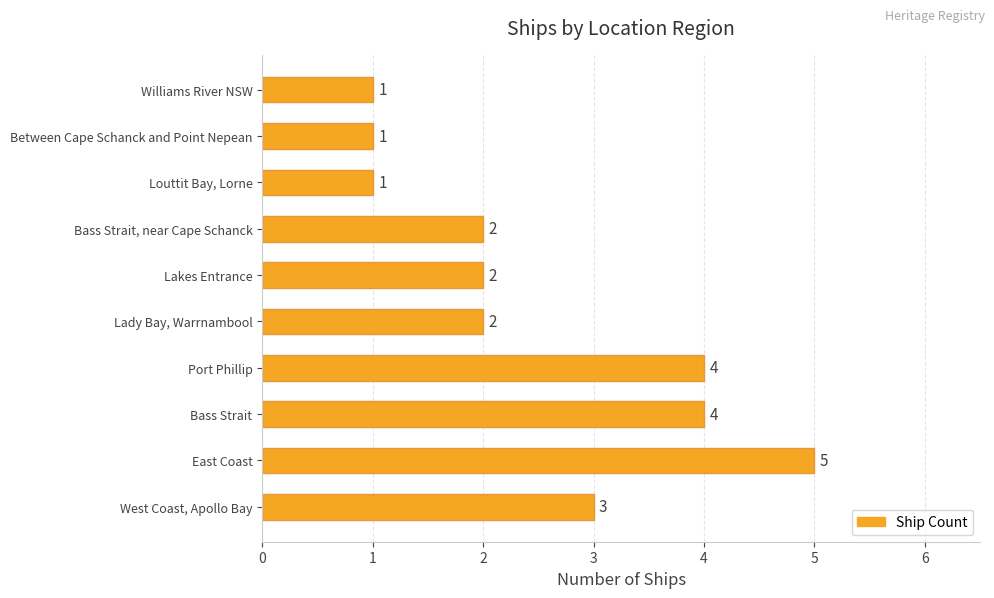

What is the smallest value displayed?

1